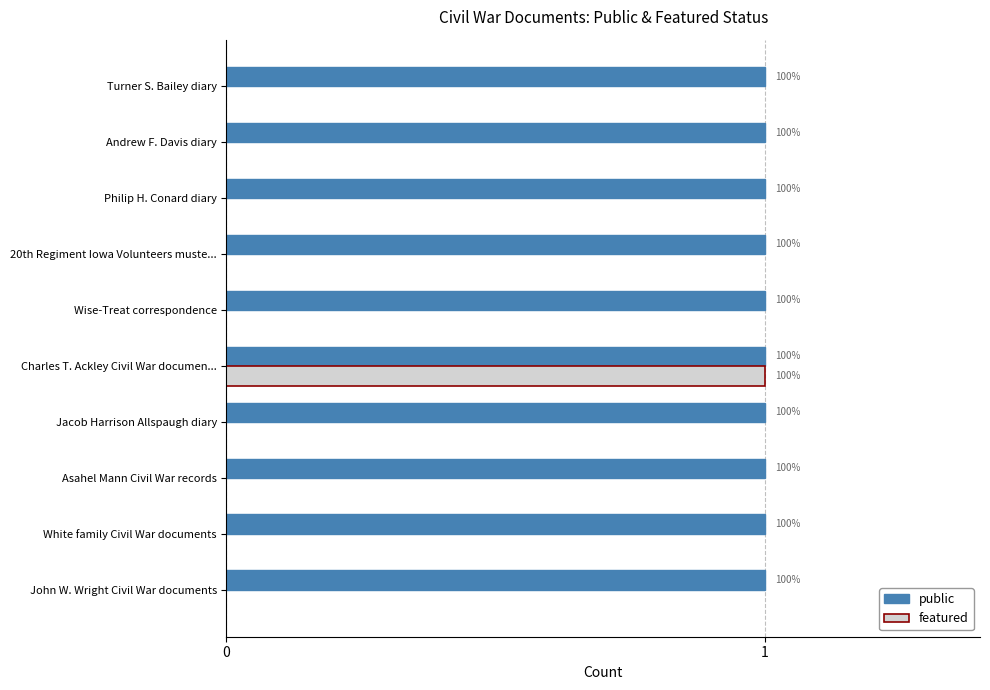

What are all the series names shown in the legend?

public, featured